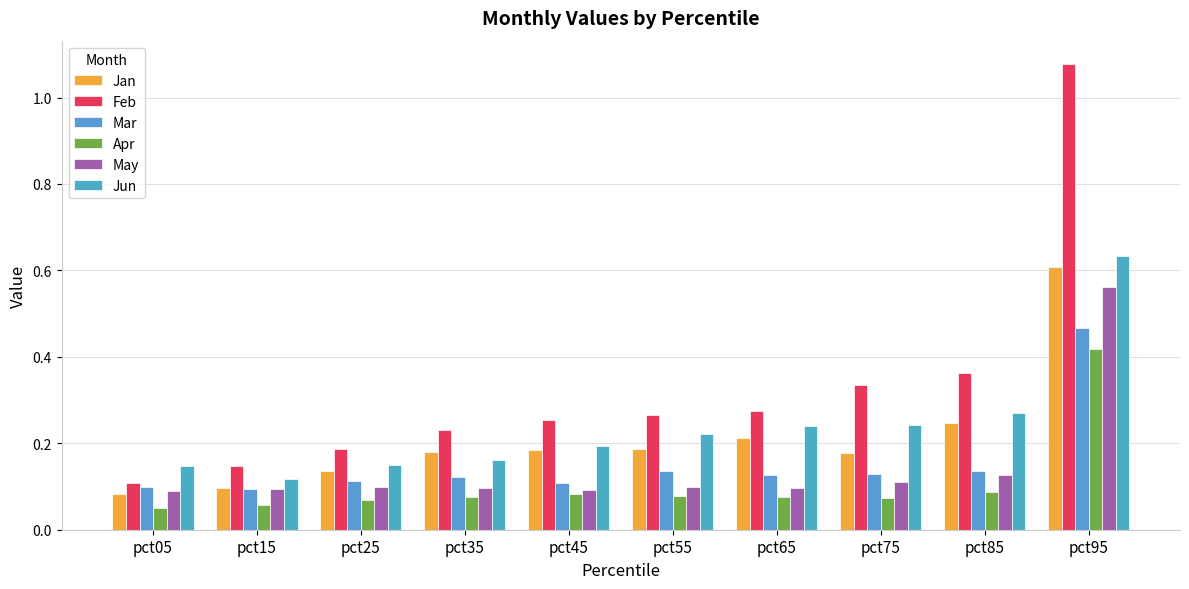

Rank the series at pct25 from highest to lowest value.

Feb, Jun, Jan, Mar, May, Apr